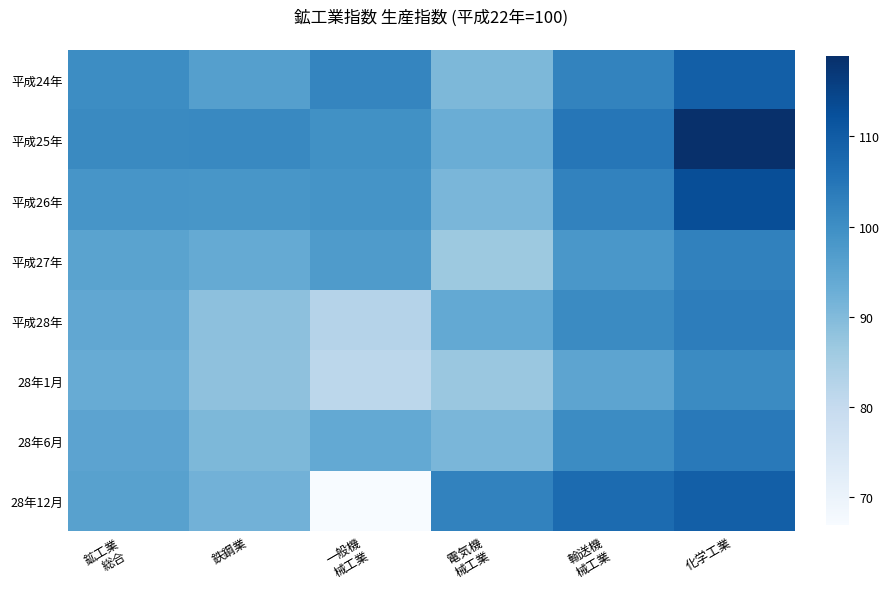

Reading left to right, transcribe all the data shown in this chart.

平成24年: 鉱工業
総合=100.4	鉄鋼業=96.2	一般機
械工業=101.7	電気機
械工業=90.5	輸送機
械工業=102.2	化学工業=109.4
平成25年: 鉱工業
総合=100.9	鉄鋼業=101.2	一般機
械工業=99.4	電気機
械工業=92.9	輸送機
械工業=104.7	化学工業=118.9
平成26年: 鉱工業
総合=98.4	鉄鋼業=98.3	一般機
械工業=98.9	電気機
械工業=91.0	輸送機
械工業=102.4	化学工業=113.0
平成27年: 鉱工業
総合=95.4	鉄鋼業=93.8	一般機
械工業=97.2	電気機
械工業=86.5	輸送機
械工業=98.1	化学工業=102.6
平成28年: 鉱工業
総合=94.5	鉄鋼業=88.6	一般機
械工業=82.7	電気機
械工業=94.0	輸送機
械工業=100.8	化学工業=103.3
28年1月: 鉱工業
総合=93.4	鉄鋼業=88.3	一般機
械工業=81.4	電気機
械工業=86.9	輸送機
械工業=95.0	化学工業=100.7
28年6月: 鉱工業
総合=95.2	鉄鋼業=90.6	一般機
械工業=94.0	電気機
械工業=91.0	輸送機
械工業=100.6	化学工業=104.1
28年12月: 鉱工業
総合=95.8	鉄鋼業=91.9	一般機
械工業=66.9	電気機
械工業=102.3	輸送機
械工業=107.0	化学工業=109.5